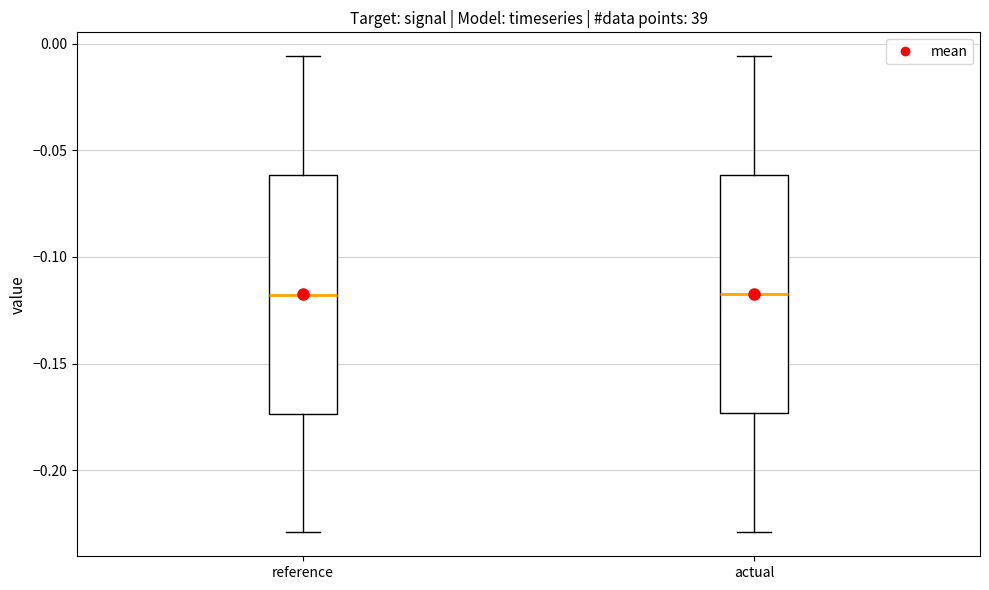

Reading left to right, transcribe this box plot: for each box, give where its median line is, the range the box spans, and where its two whiskers end, as read against the y-axis. The values are not printed on the chart, so give them approximately, as read against the axis.

reference: median -0.120, box -0.175 to -0.060, whiskers -0.230 to -0.005
actual: median -0.115, box -0.175 to -0.060, whiskers -0.230 to -0.005